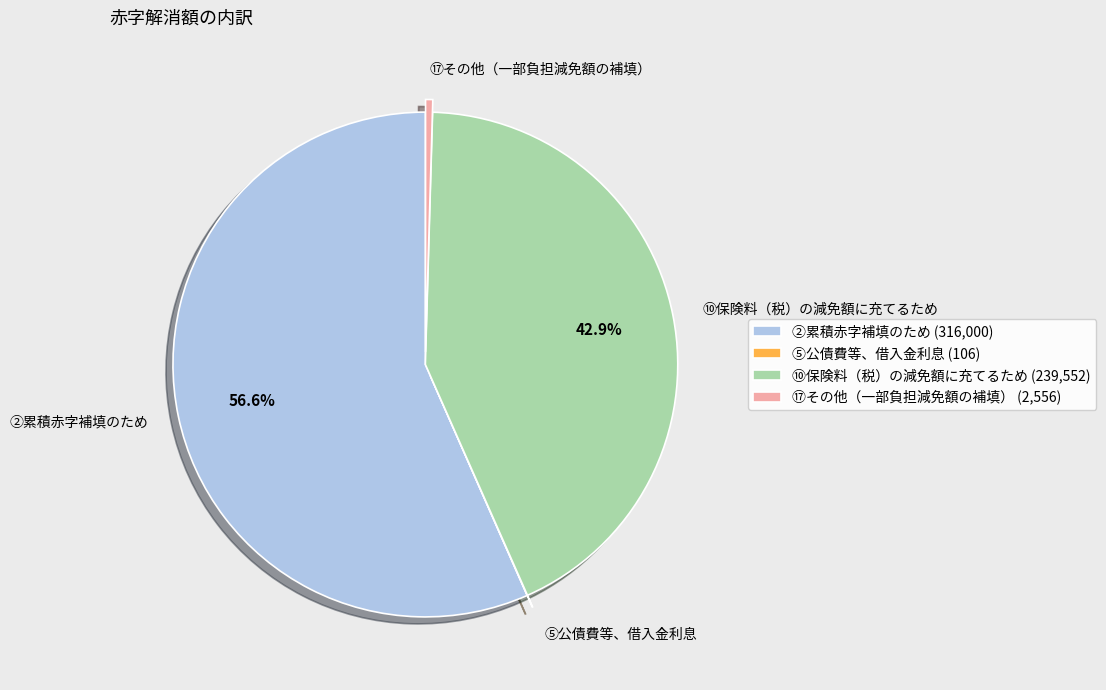

What is the largest slice in the pie chart?

②累積赤字補填のため